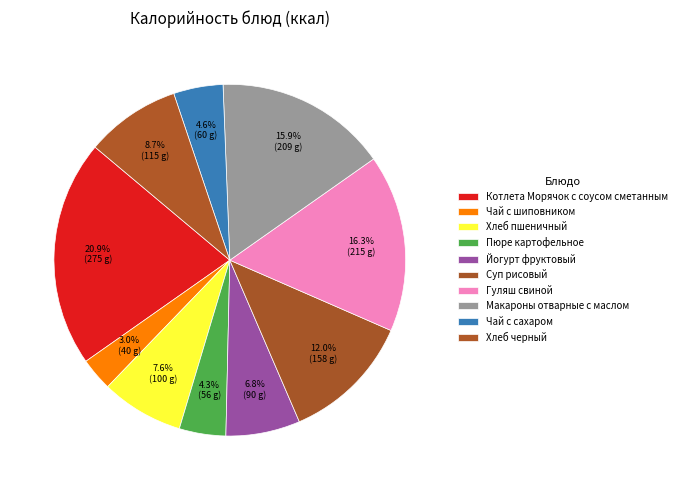

What percentage do Котлета Морячок с соусом сметанным and Чай с сахаром together represent?

25.4%